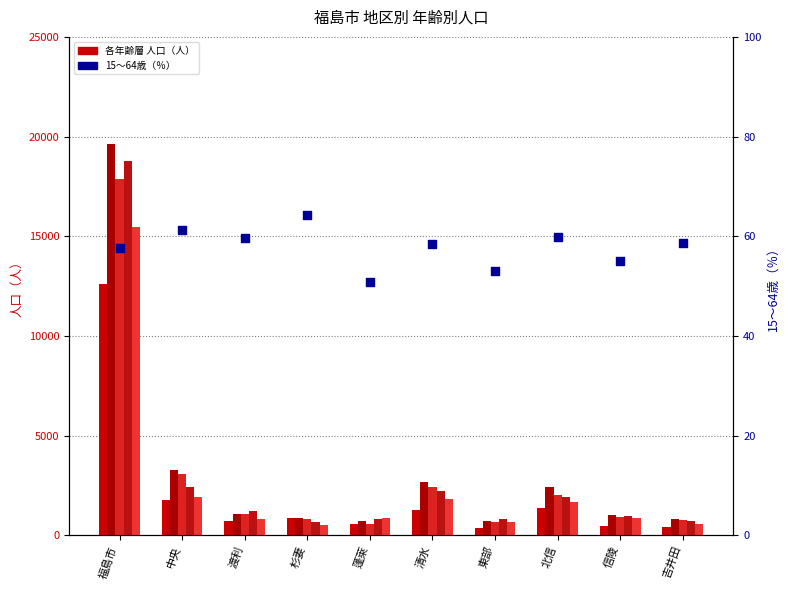

Which series has the widest spread of Y values?

50～54歳（人）